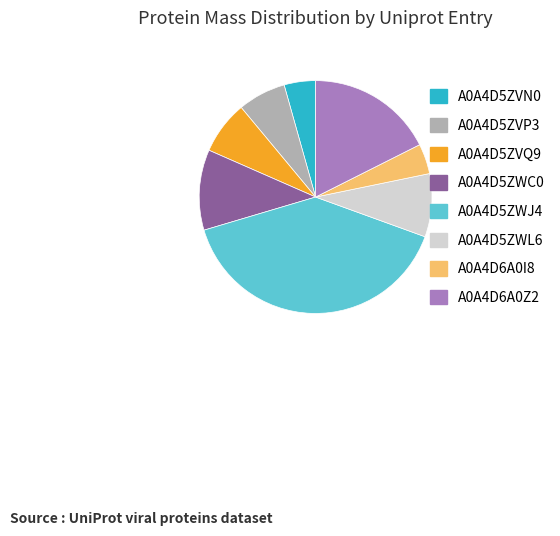

Approximately how many times larger is the value at A0A4D6A0Z2 compared to A0A4D6A0I8?

4.2